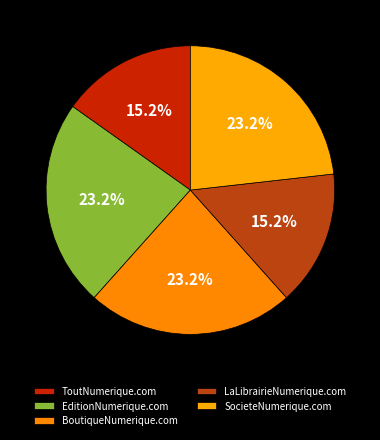

Does BoutiqueNumerique.com account for over 50% of the chart?

No